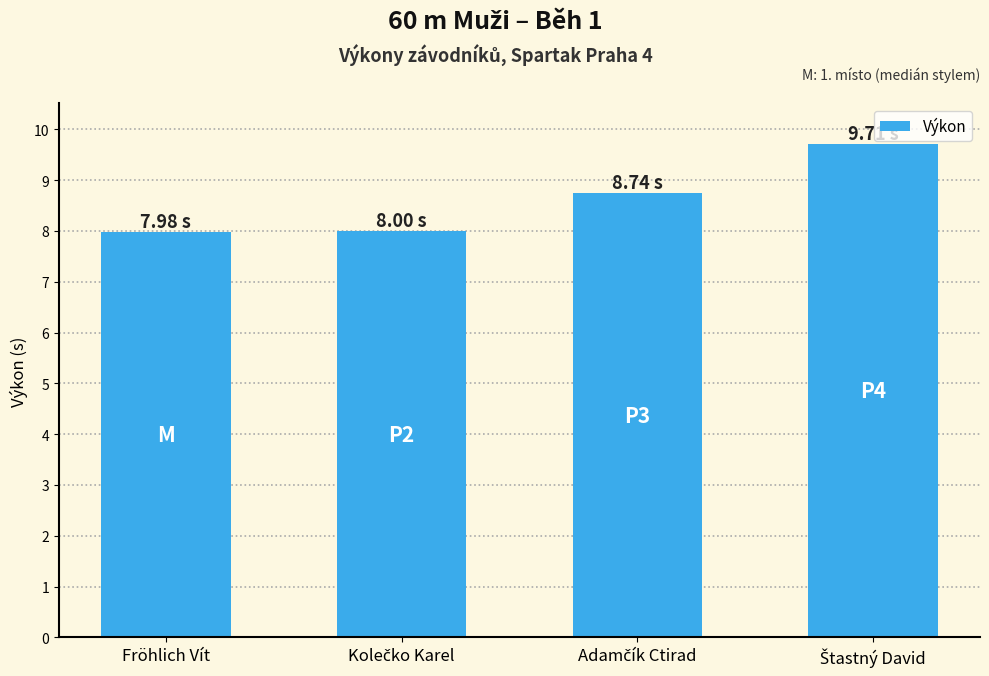

What is the value of the 2nd bar from the left?

8.0